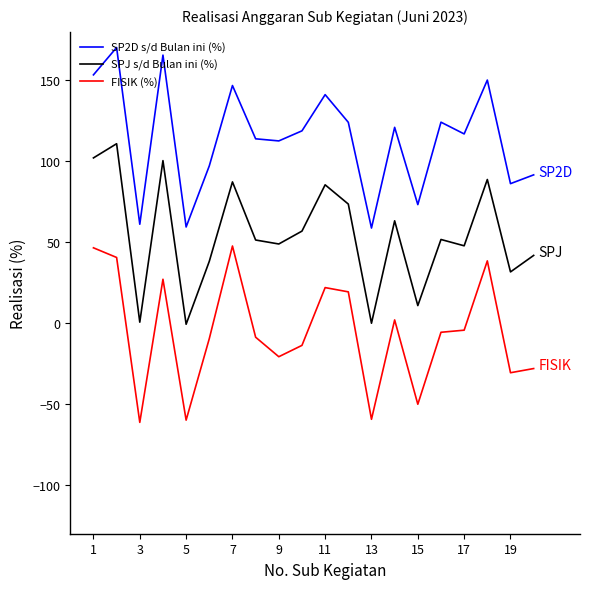

How many positive values does the FISIK (%) series have?

8